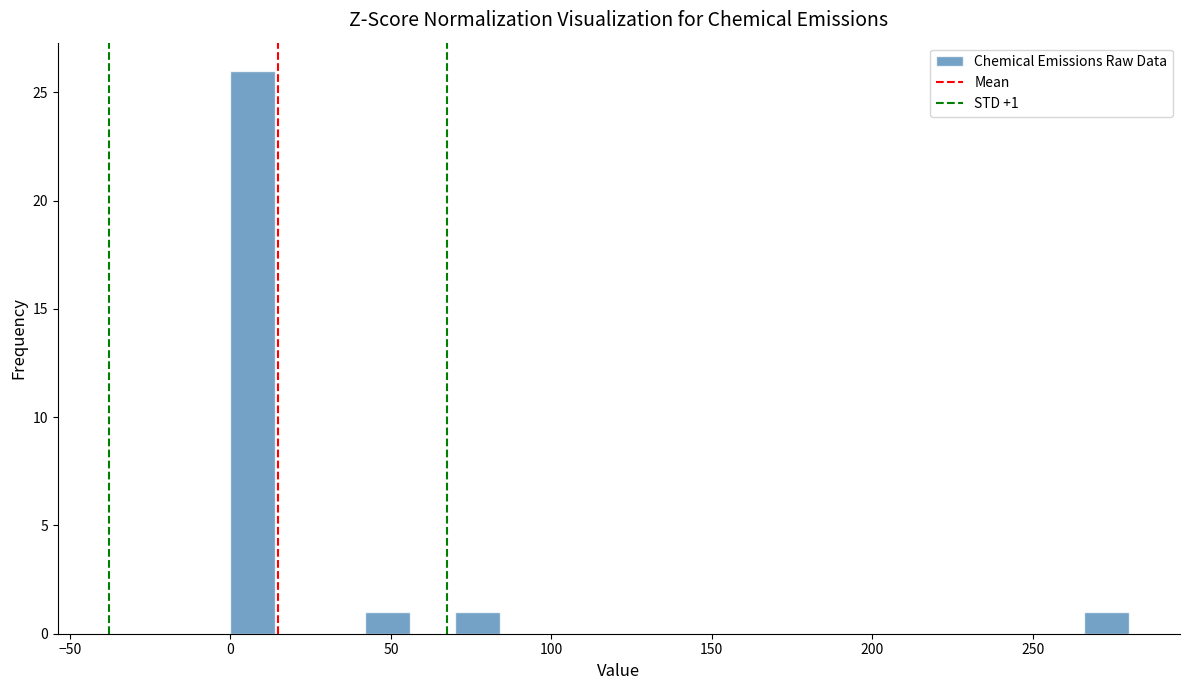

Read against the x-axis, roughly where is the centre of the tallest bar?

5